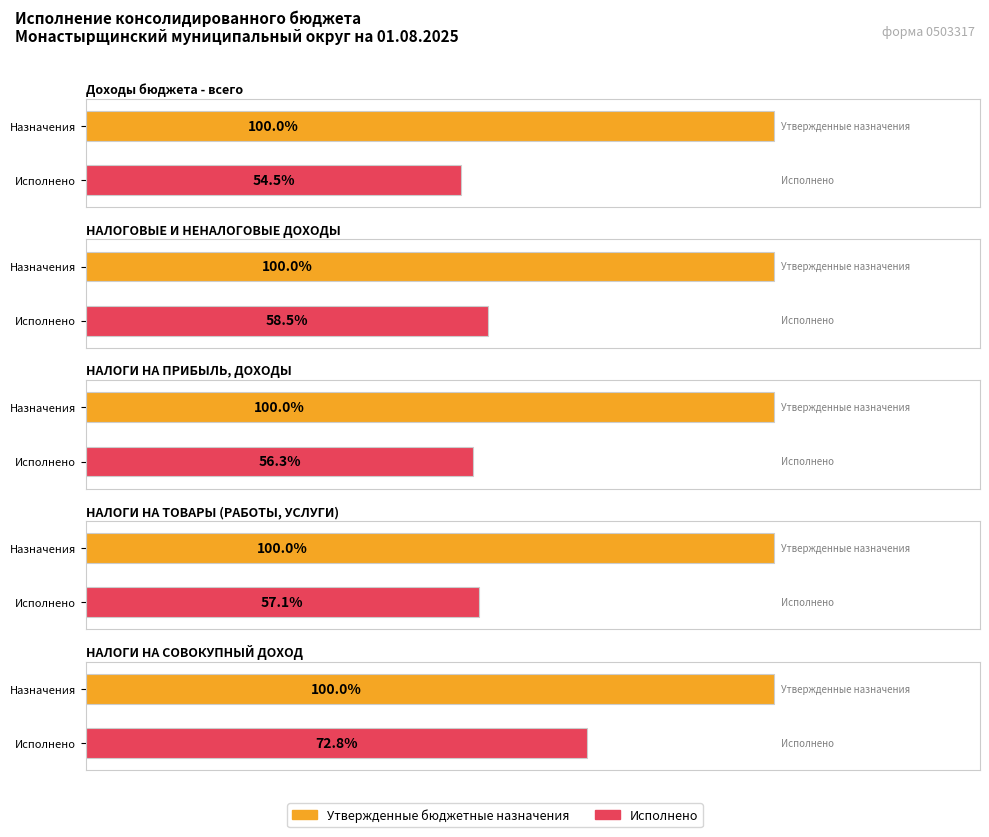

Does the chart contain stacked bars?

No